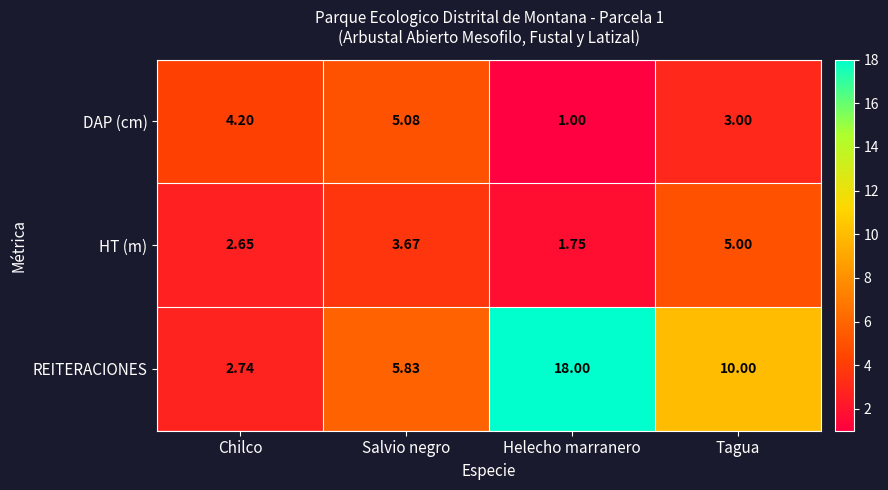

Rank the series by their maximum value, from highest to lowest.

REITERACIONES, DAP (cm), HT (m)